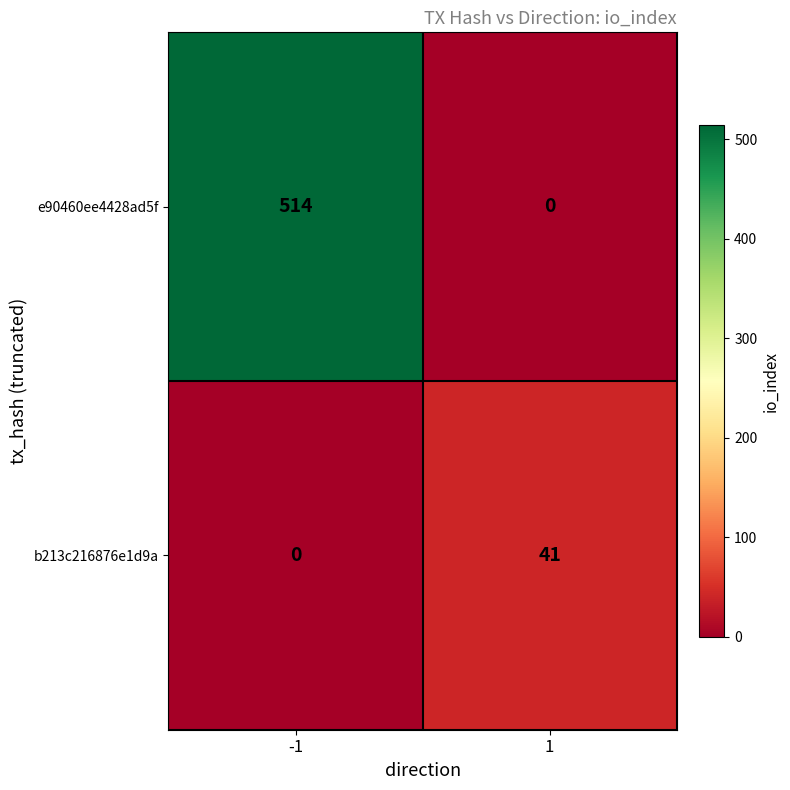

Which series has the largest total across all categories?

e90460ee4428ad5f